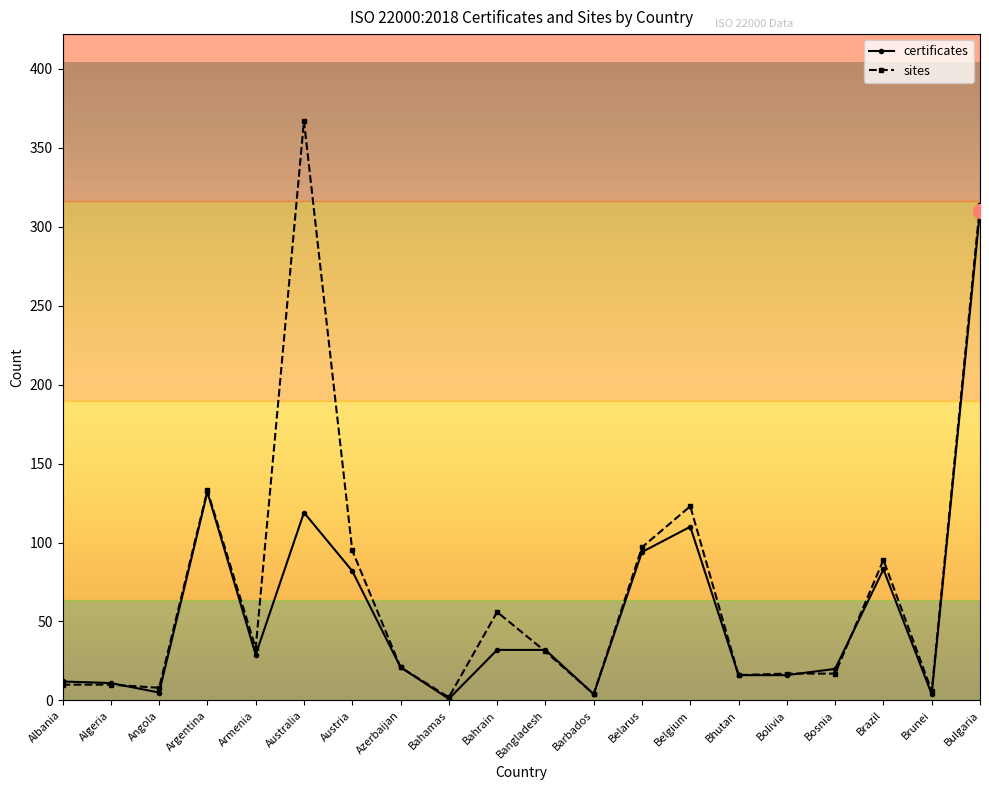

At how many categories does at least one series exceed 327?

1